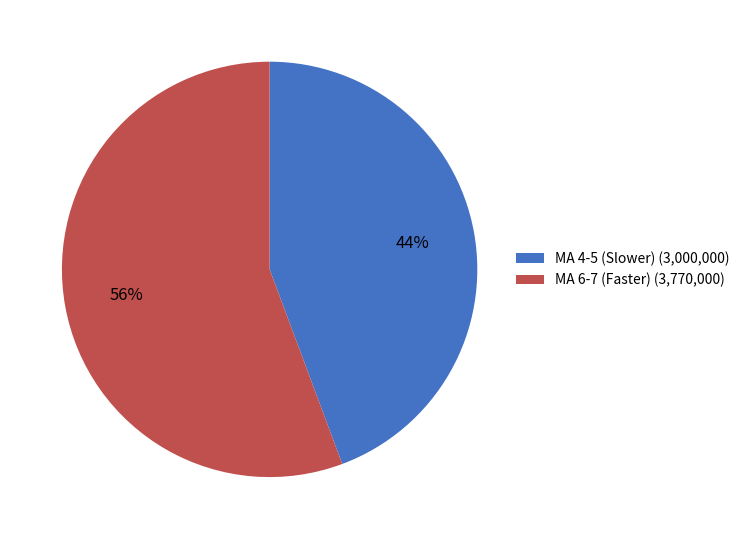

How many segments does this pie chart have?

2